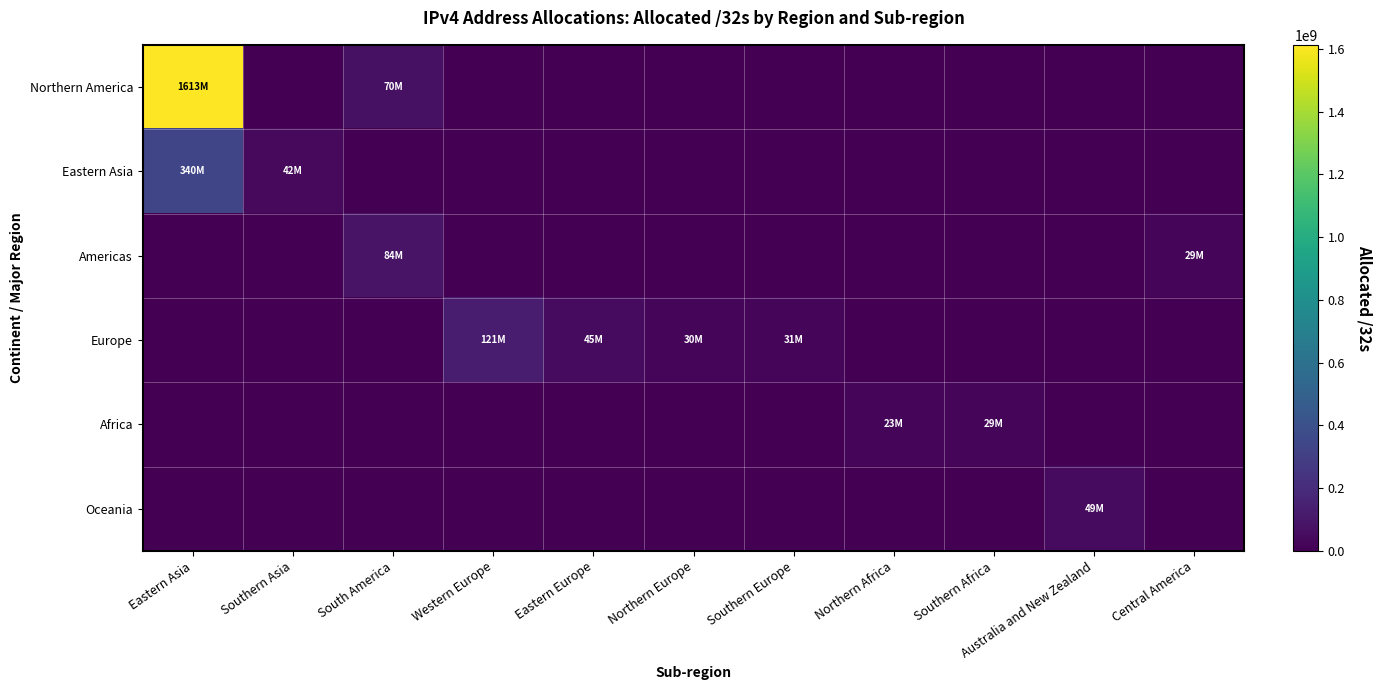

Between Central America and South America, which is larger?

South America